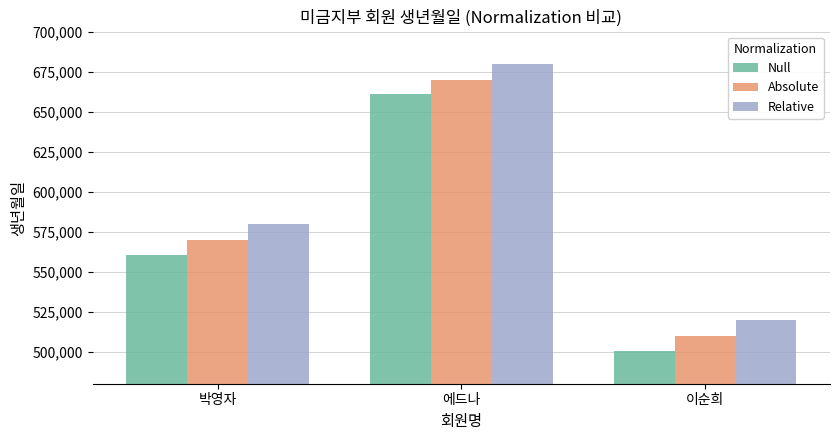

What is the approximate value of Relative at 이순희?

520000